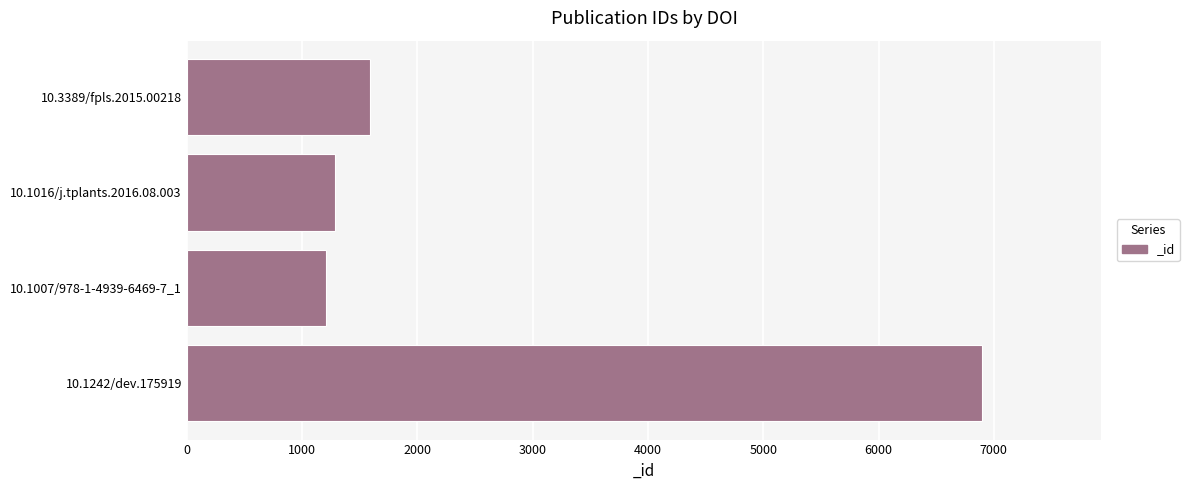

What is the ratio of the value at 10.3389/fpls.2015.00218 to the value at 10.1242/dev.175919?

0.2